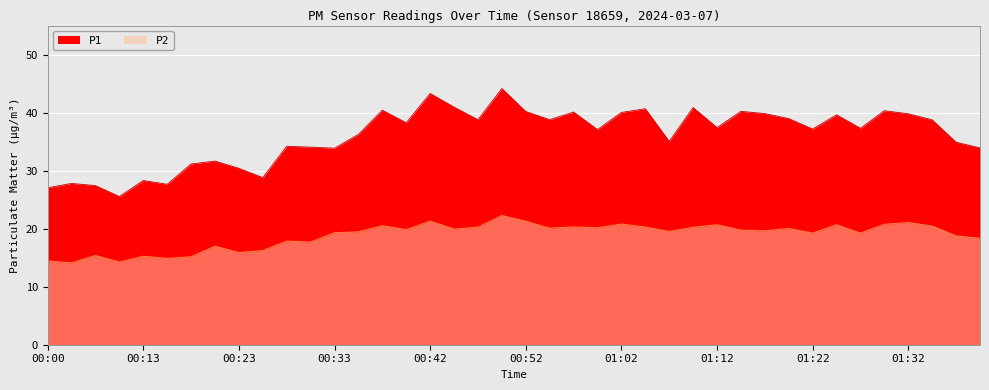

At which category does P2 reach its first local peak?

00:05